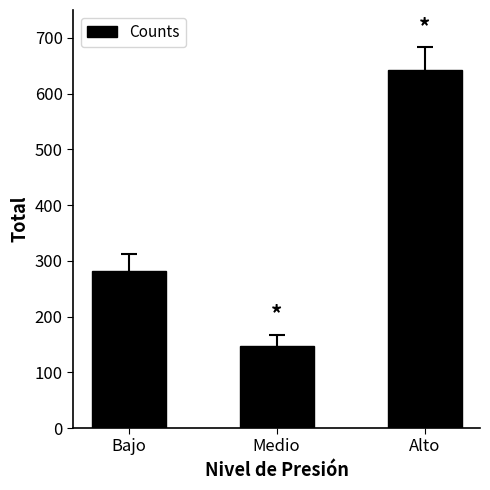

How many bars are there in total?

3